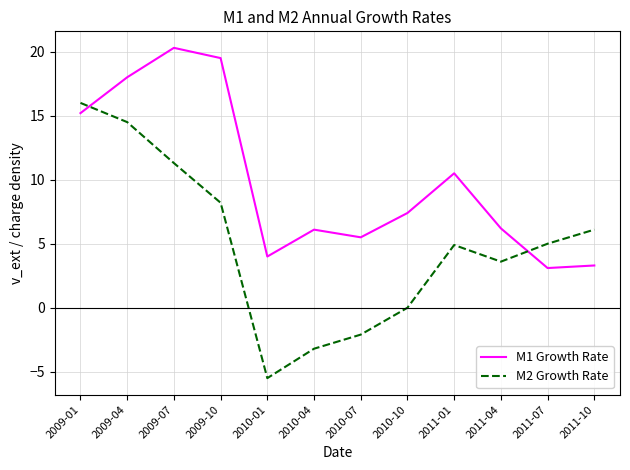

What is the spread (max minus min) of values at 2010-10?

7.4